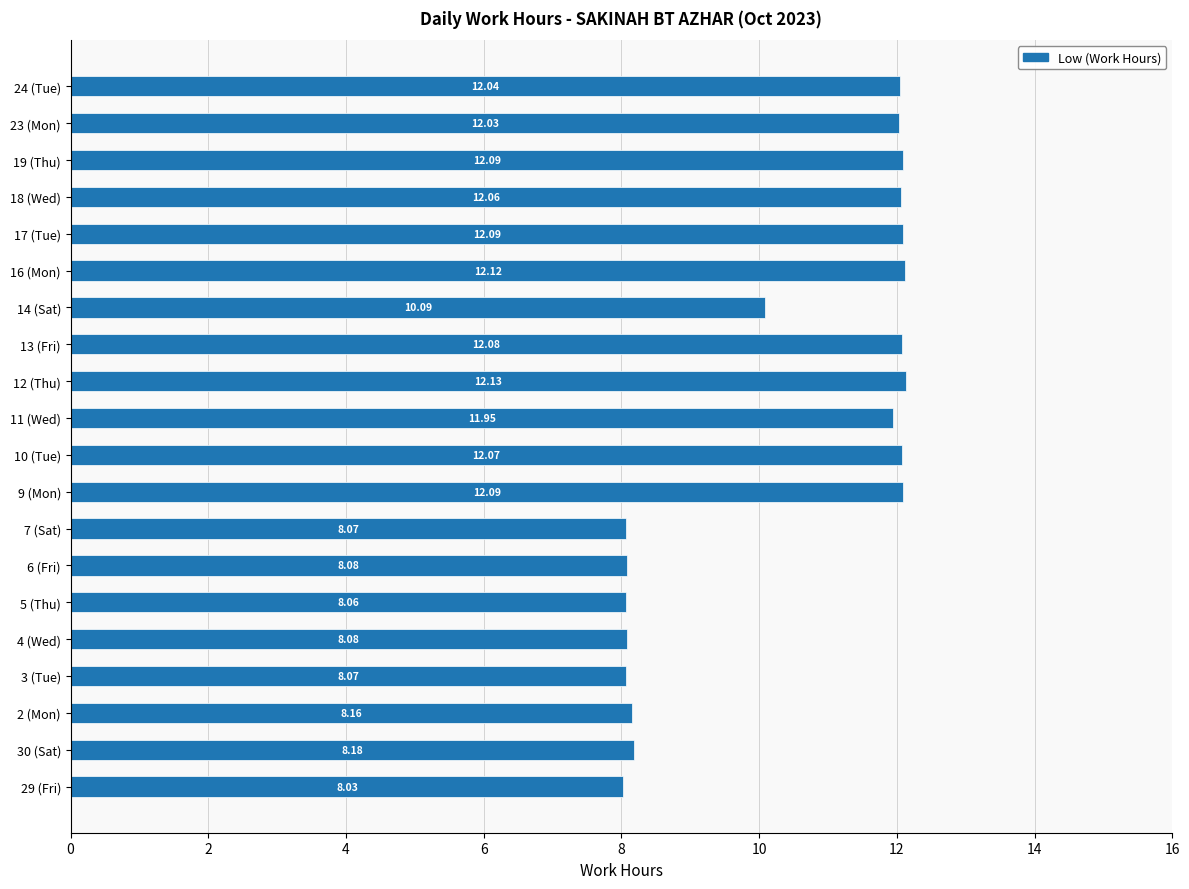

Which has a higher value, 6 (Fri) or 5 (Thu)?

6 (Fri)